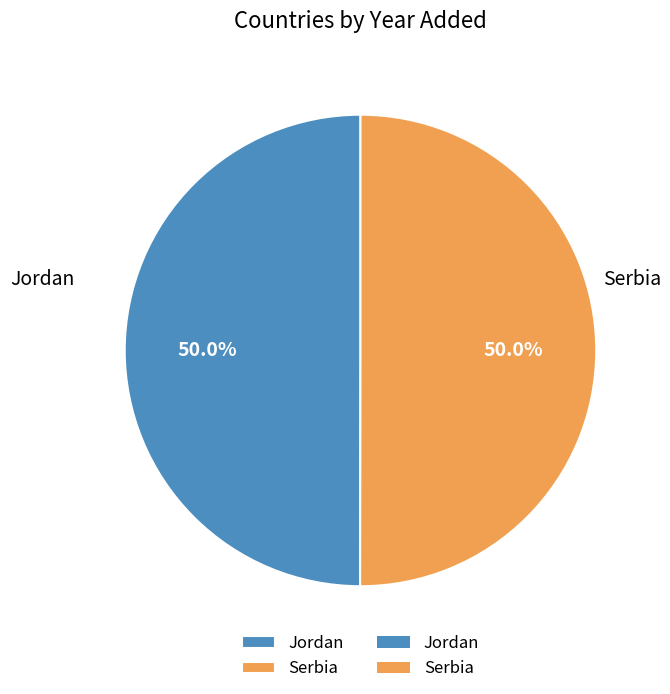

What is the ratio of the value at Serbia to the value at Jordan?

1.0